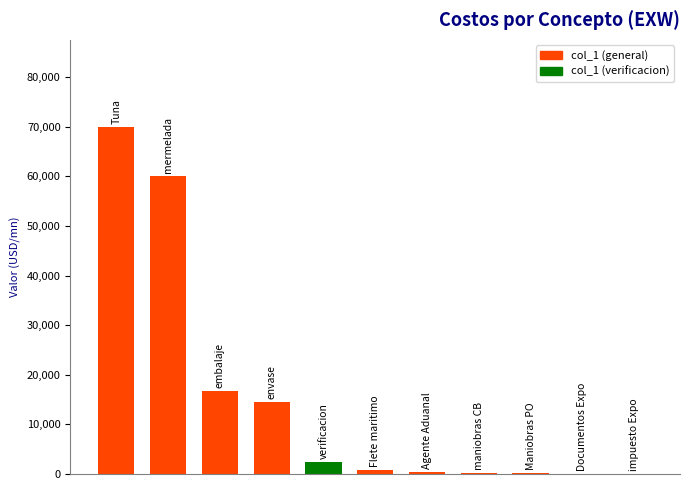

Are the bars horizontal?

No